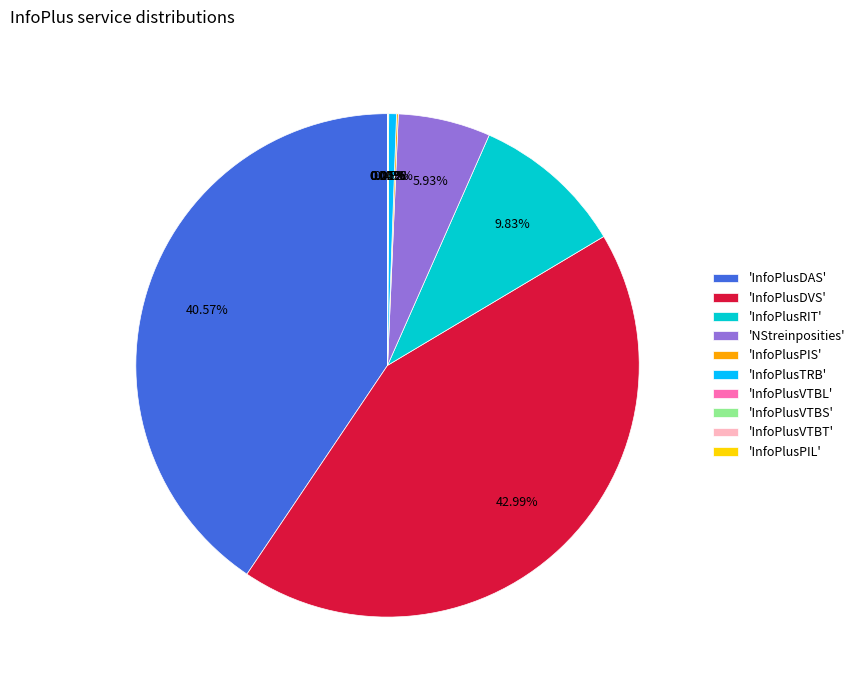

To the nearest percent, what is the average slice percentage?

10%